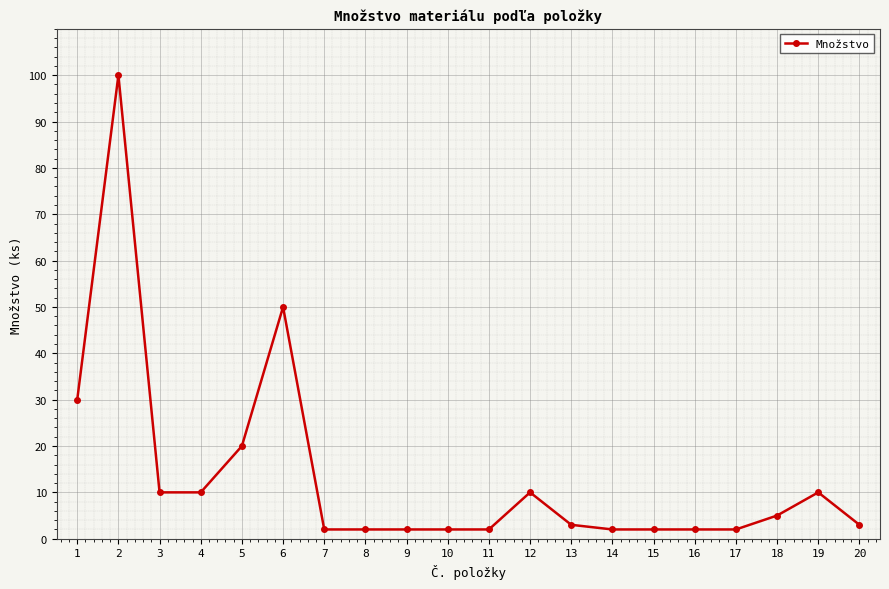

Between 13 and 19, which is larger?

19